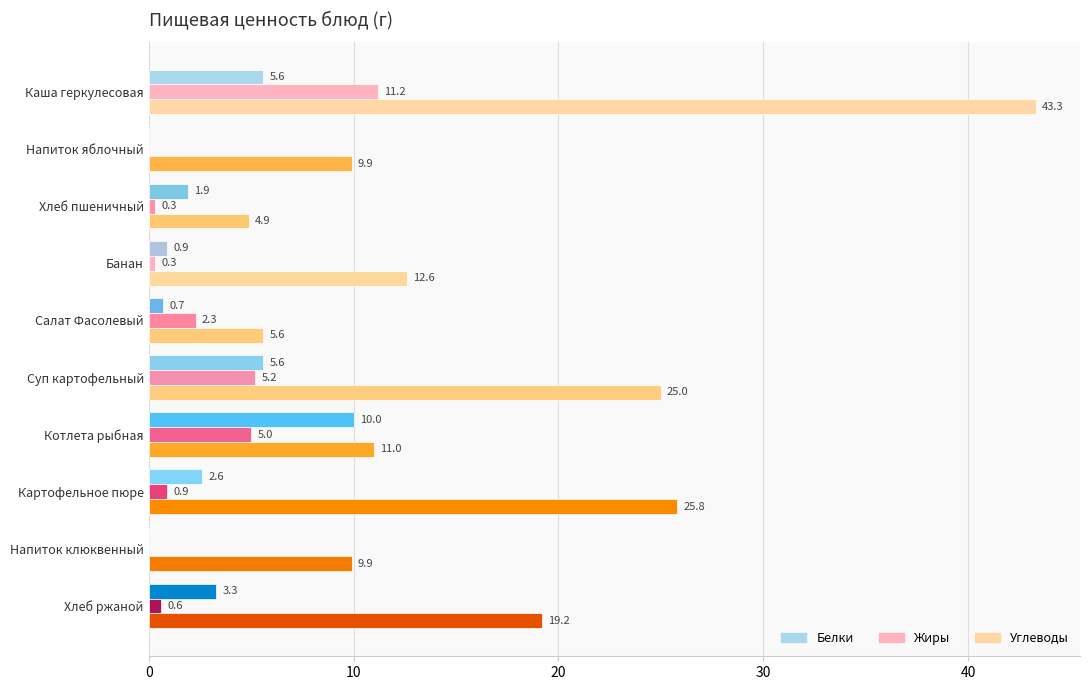

What is the greatest value displayed?

43.3